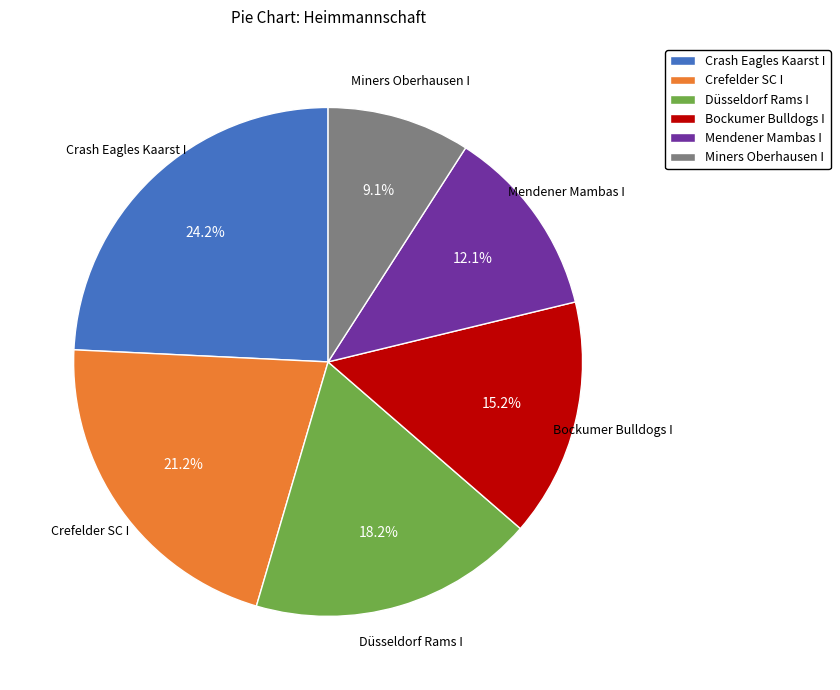

To the nearest percent, what is the difference between the largest and smallest slice percentages?

15%